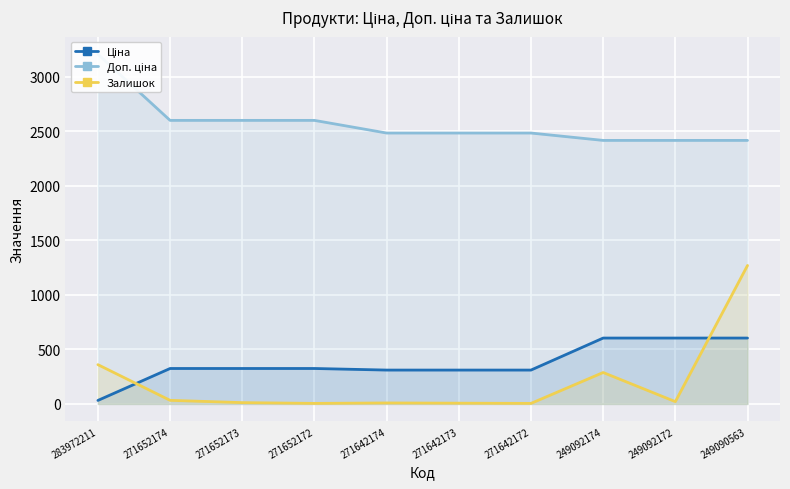

True or false: Доп. ціна and Ціна cross at least once.

False